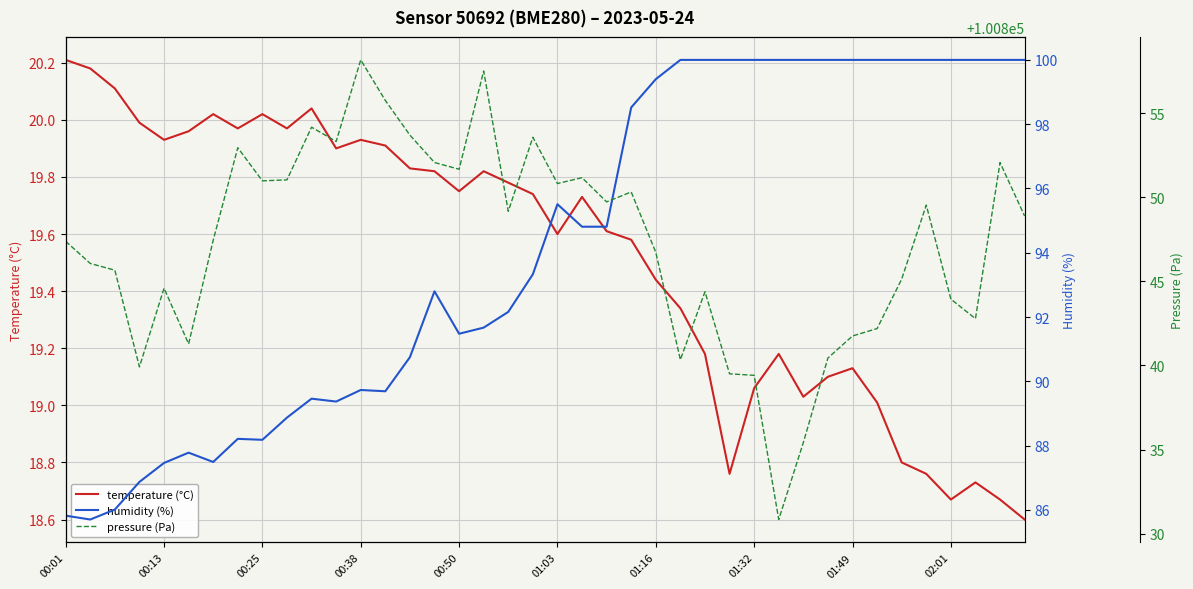

At 00:25, list the series in order from largest to smallest.

pressure (Pa), humidity (%), temperature (°C)